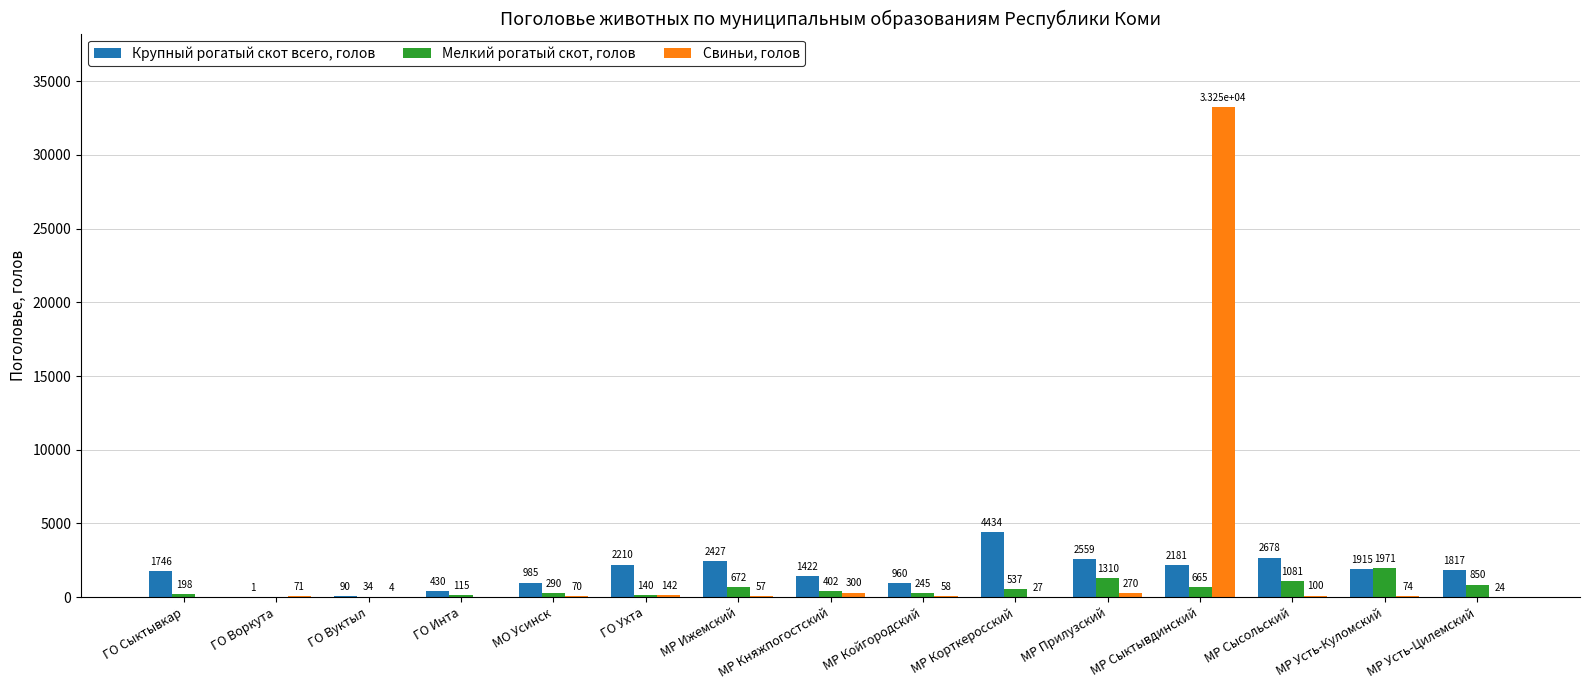

What is the maximum value for Крупный рогатый скот всего, голов?

4434